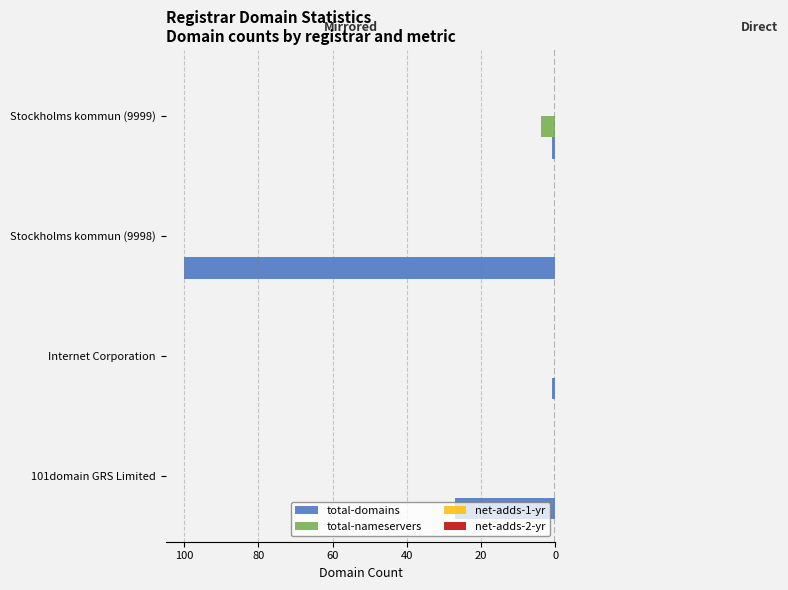

Count the number of categories in the chart.

4